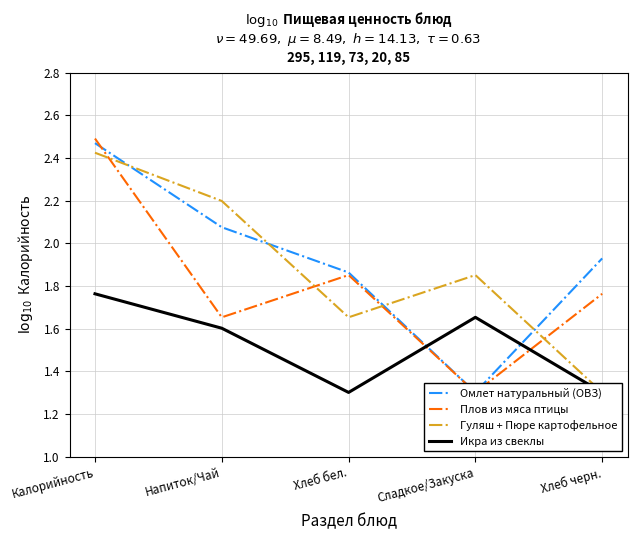

Does the chart display data point markers on the line(s)?

No